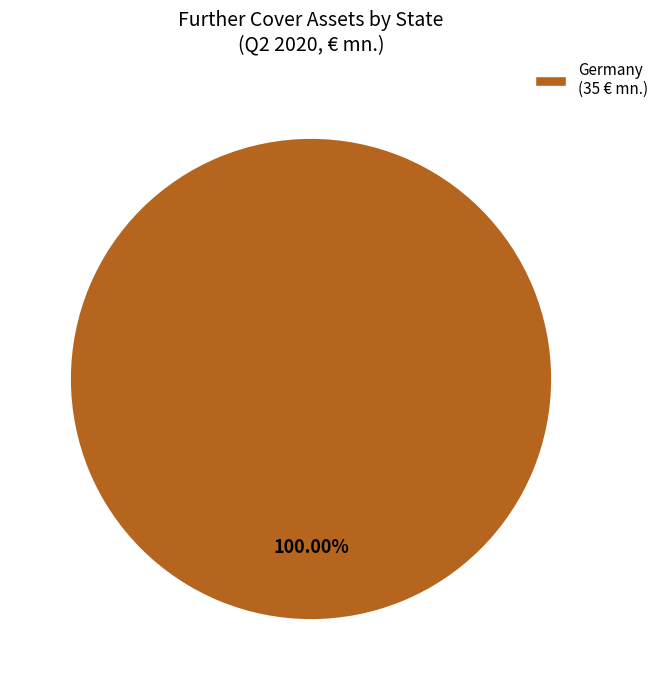

Which category accounts for the majority?

Germany (35 € mn.)